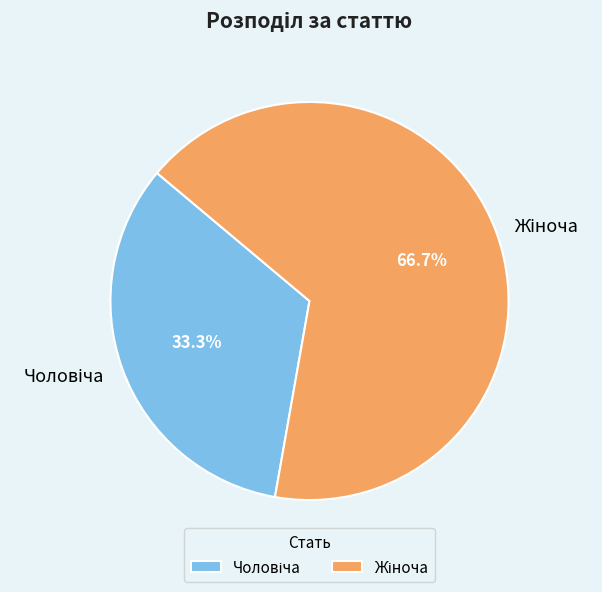

Is there any slice that represents more than half of the pie?

Yes